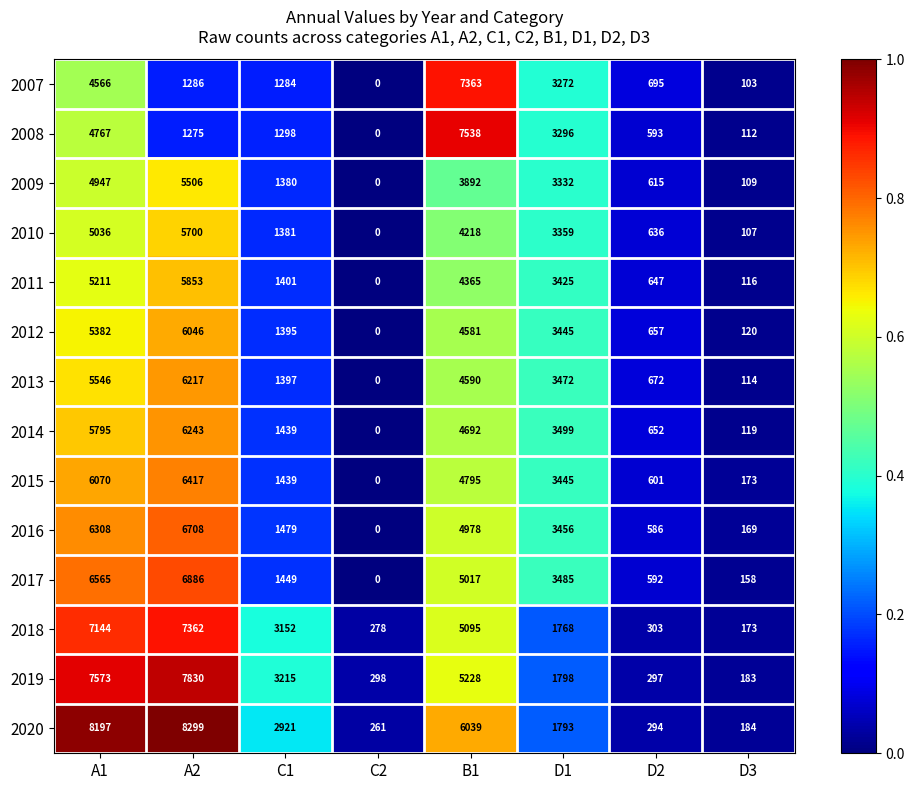

At how many categories does at least one series exceed 0?

8